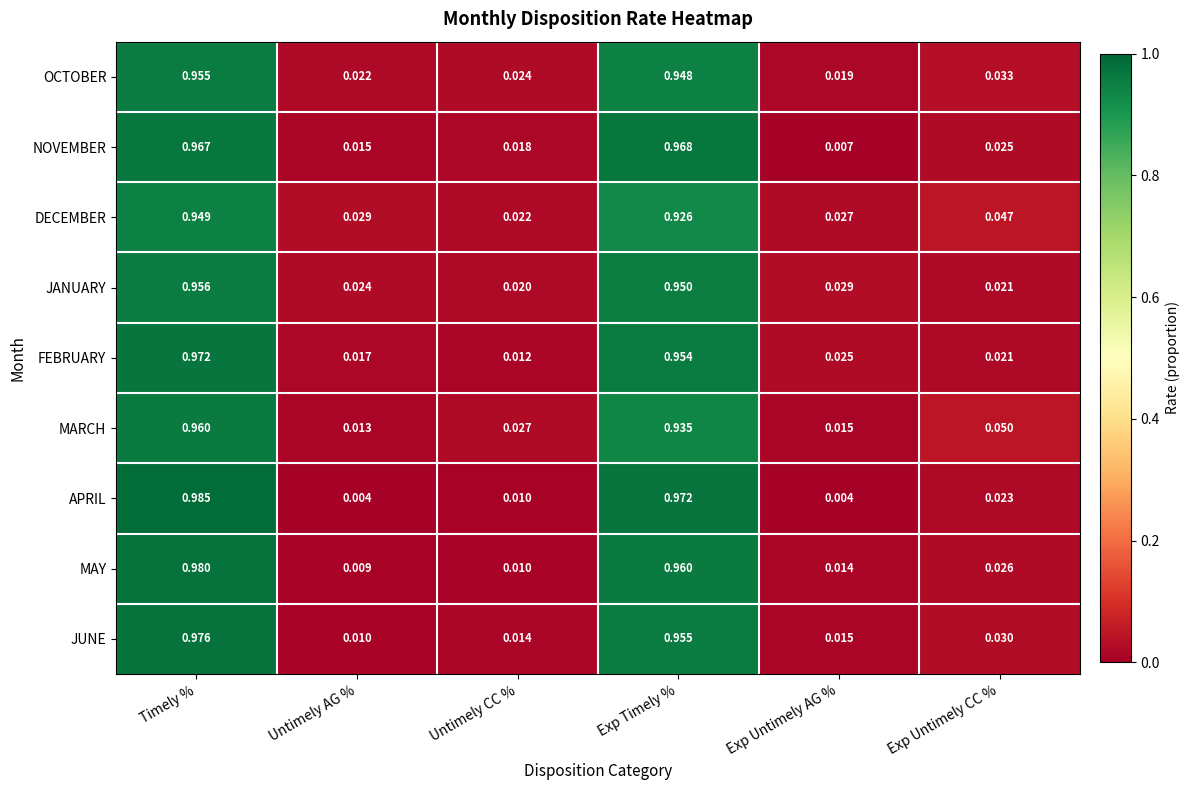

Rank the series by their maximum value, from lowest to highest.

DECEMBER, OCTOBER, JANUARY, MARCH, NOVEMBER, FEBRUARY, JUNE, MAY, APRIL